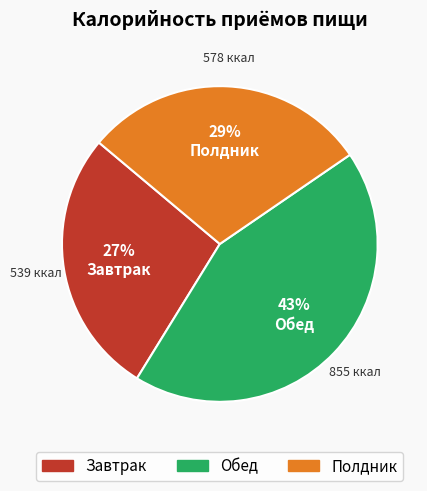

Between Обед and Полдник, which is larger?

Обед